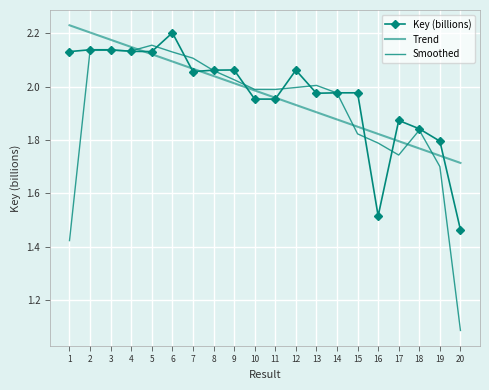

List the labels in order of Key (billions) value, smallest first.

20, 16, 19, 18, 17, 11, 10, 13, 15, 14, 7, 12, 8, 9, 1, 5, 4, 2, 3, 6